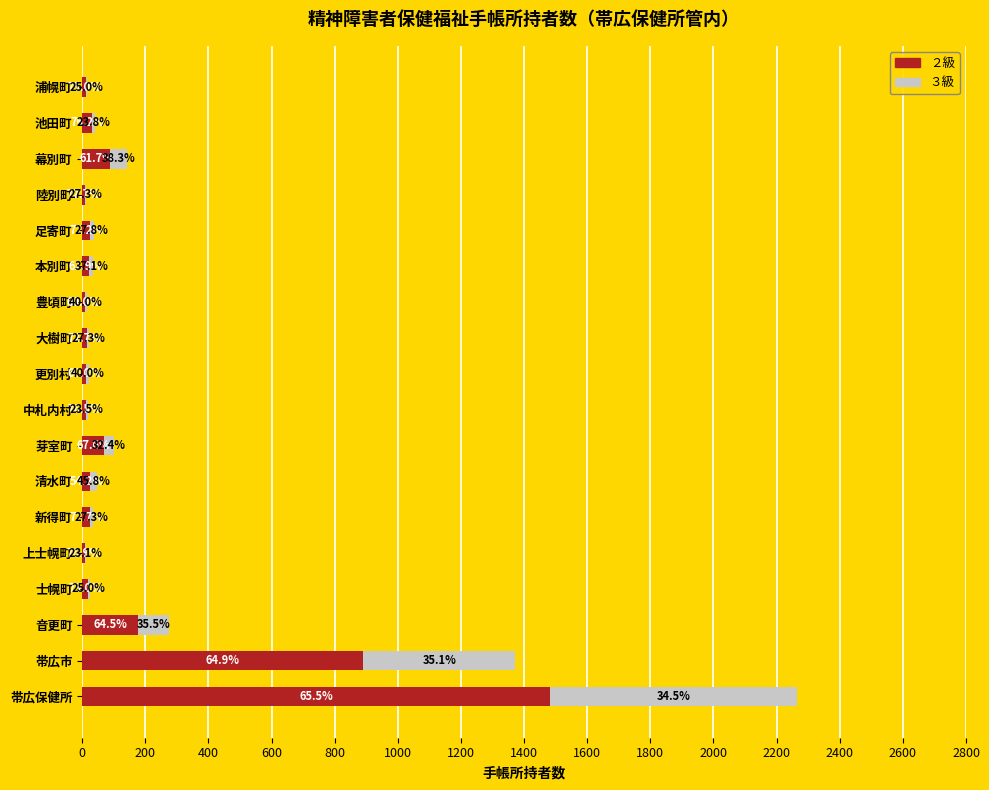

What are all the series names shown in the legend?

２級, ３級